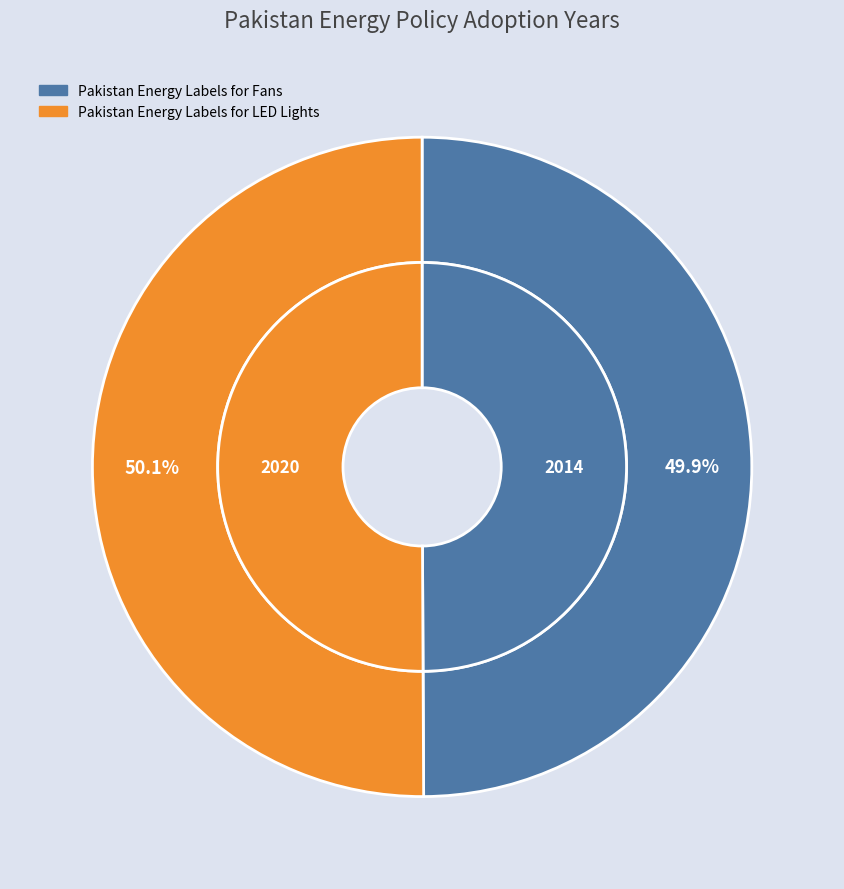

To the nearest percent, what is the combined percentage of Pakistan Energy Labels for LED Lights and Pakistan Energy Labels for Fans?

100%